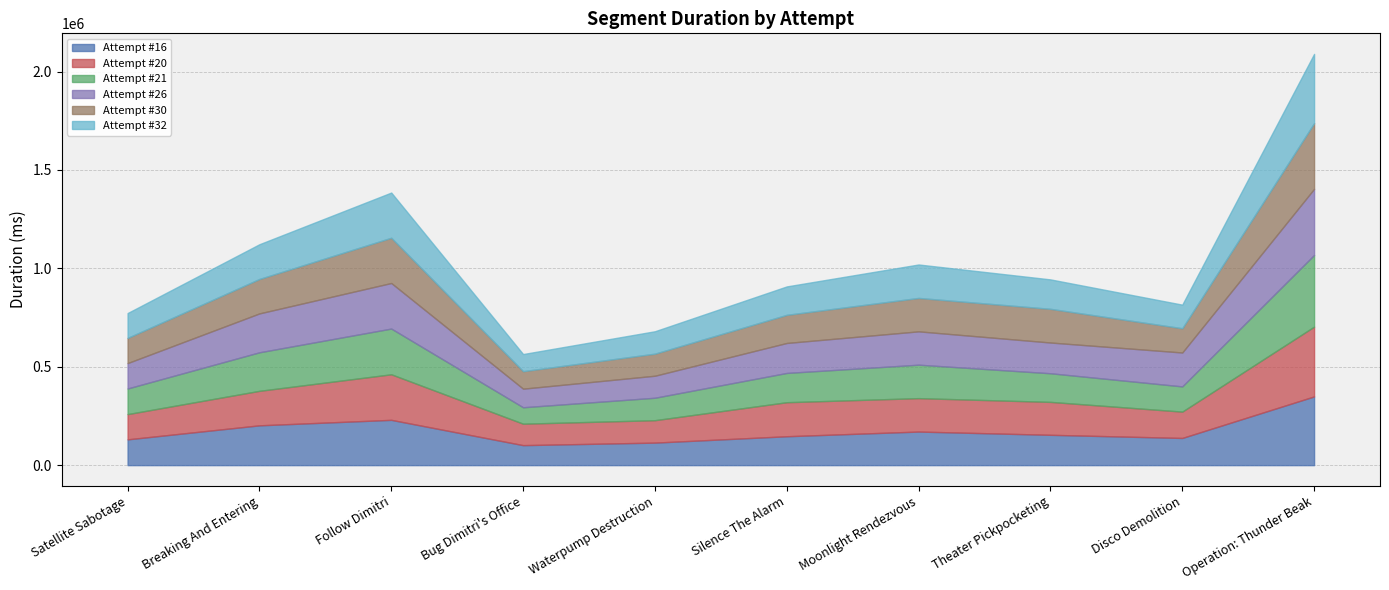

Where is Attempt #20 nearest to the value 231796?

Follow Dimitri